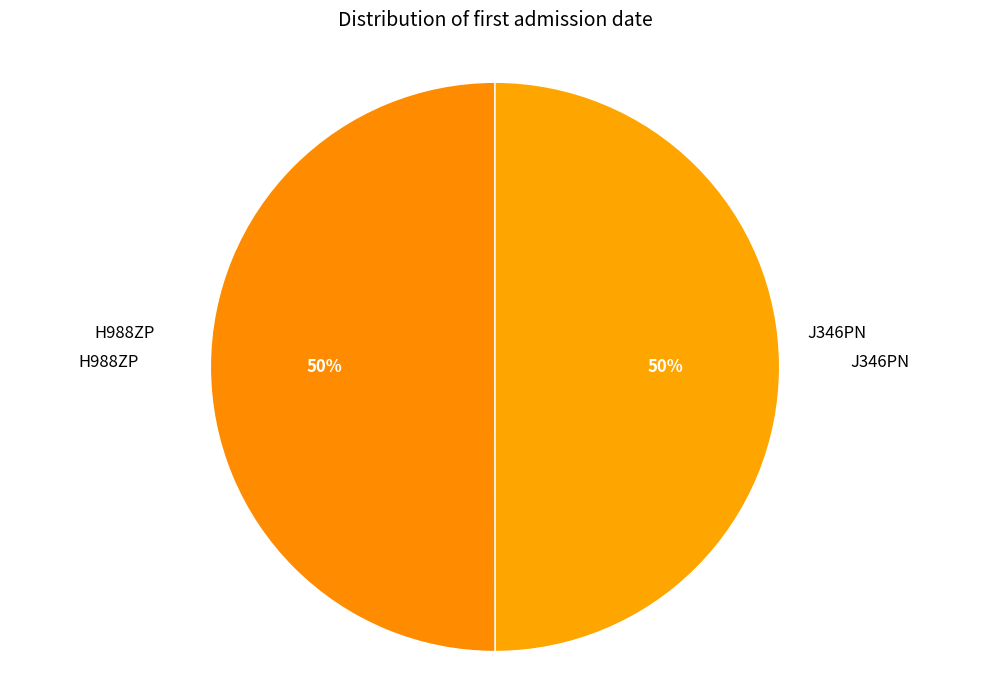

Count the number of slices in the pie.

2